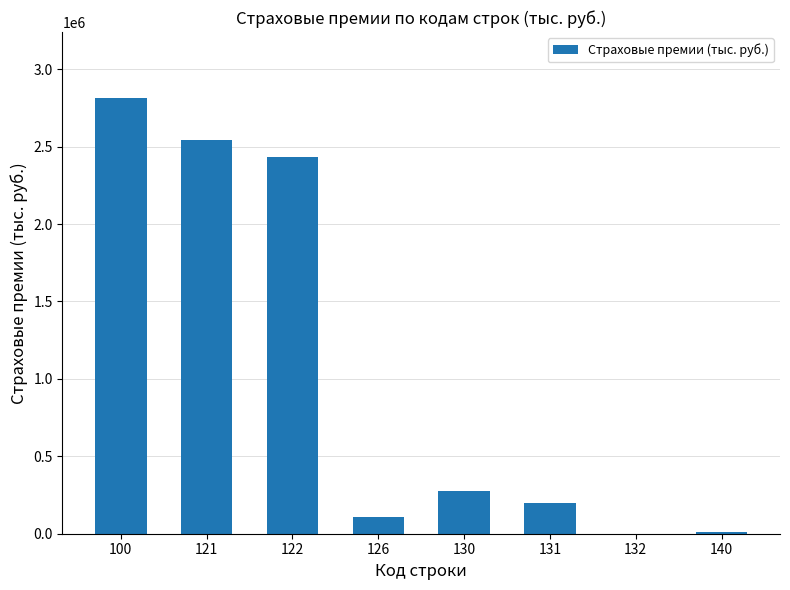

What is the change in value from 126 to 131?

+89803.6